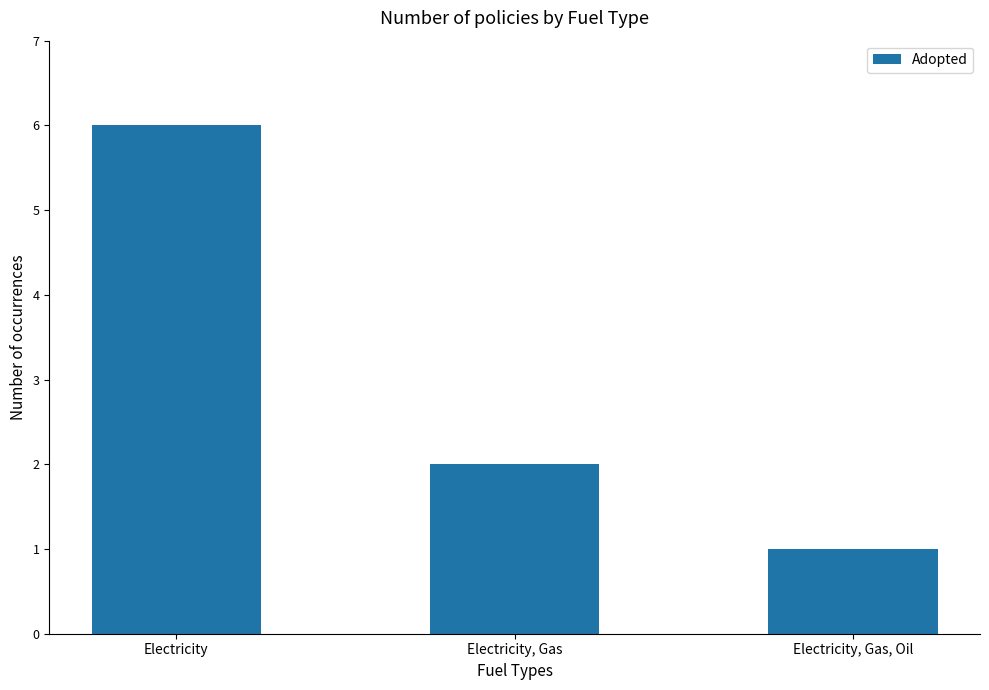

What is the smallest value displayed?

1